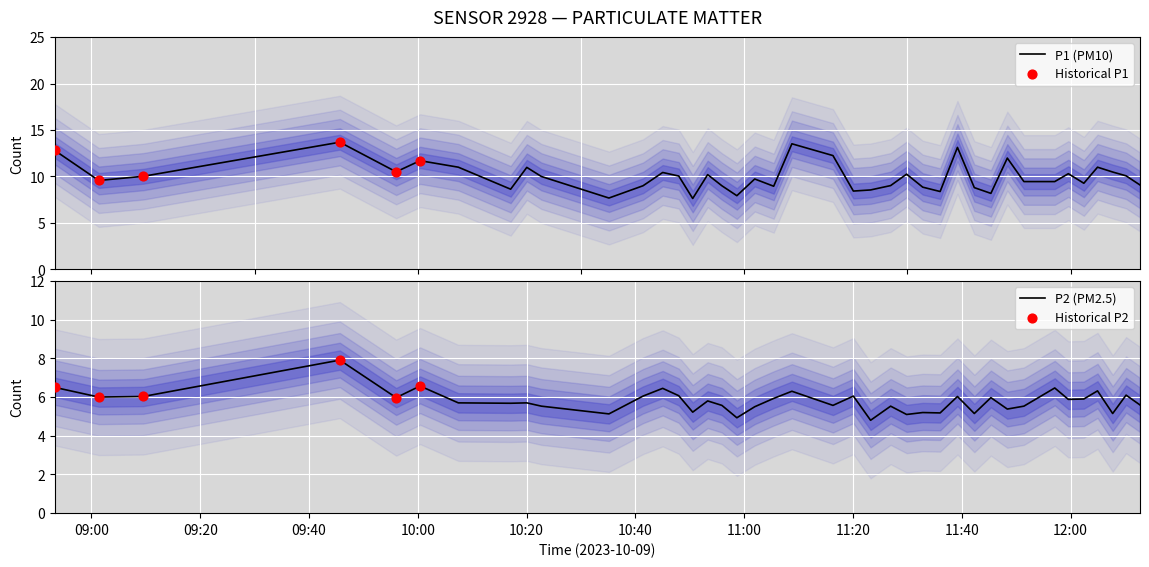

Which series contains the highest Y value?

P1